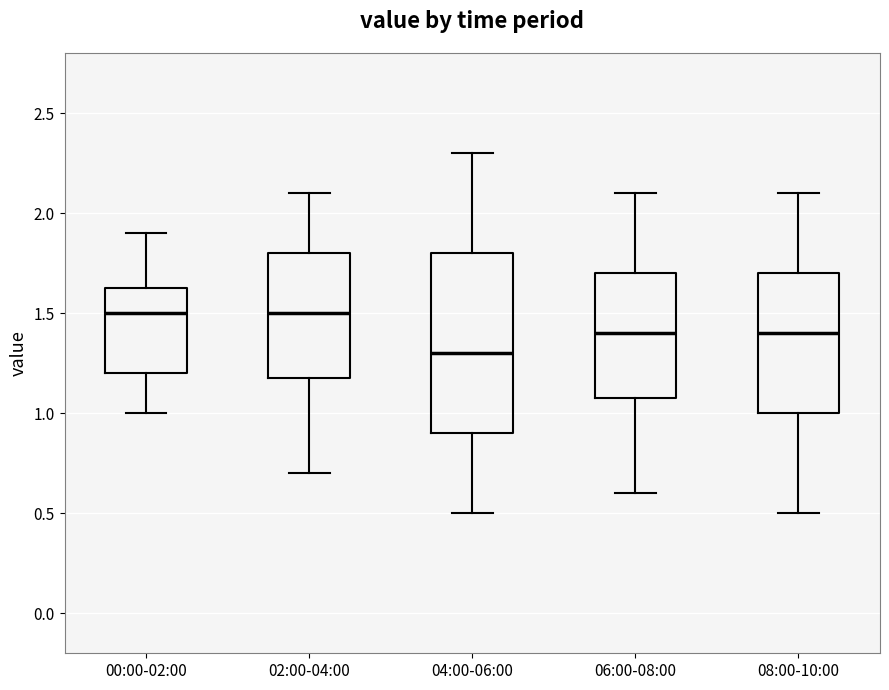

Reading left to right, read every box against the y-axis: the position of its median line, the range the box covers, and the ends of its whiskers. The values are not printed on the chart, so give them approximately, as read against the axis.

00:00-02:00: median 1.50, box 1.20 to 1.65, whiskers 1.00 to 1.90
02:00-04:00: median 1.50, box 1.20 to 1.80, whiskers 0.70 to 2.10
04:00-06:00: median 1.30, box 0.90 to 1.80, whiskers 0.50 to 2.30
06:00-08:00: median 1.40, box 1.10 to 1.70, whiskers 0.60 to 2.10
08:00-10:00: median 1.40, box 1.00 to 1.70, whiskers 0.50 to 2.10